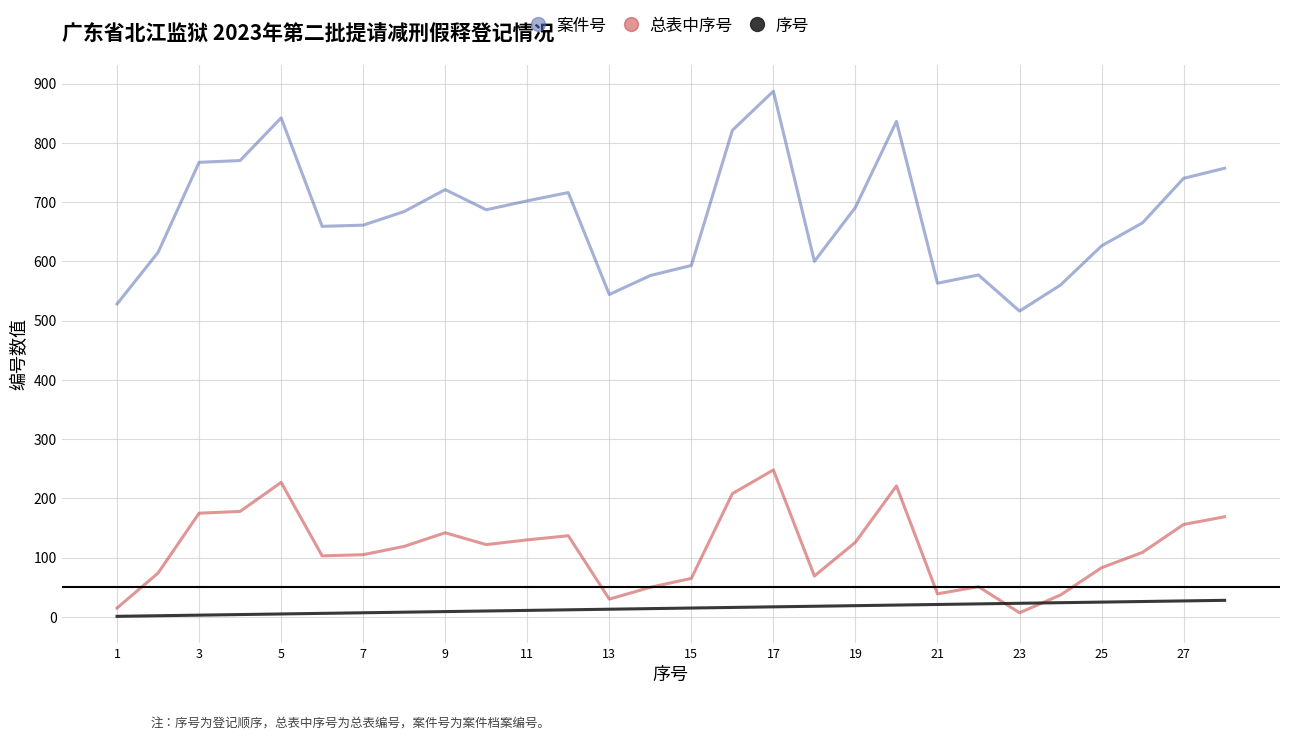

Count the number of categories in the chart.

28